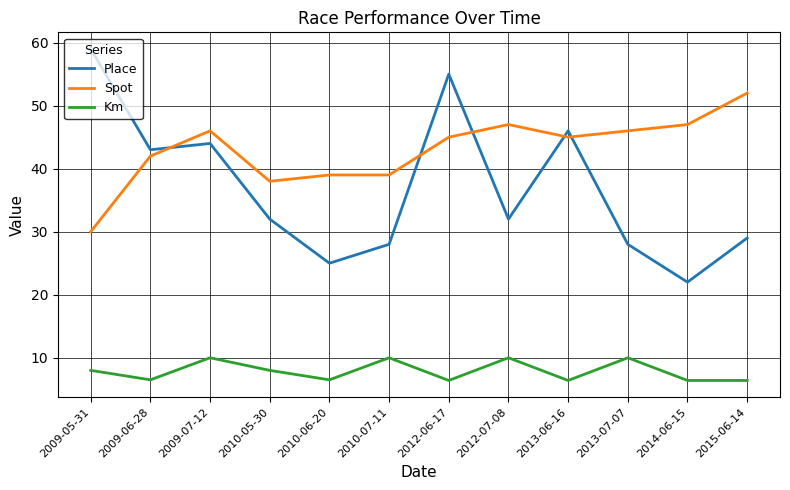

What is the total value across all series at 2009-05-31?

97.0